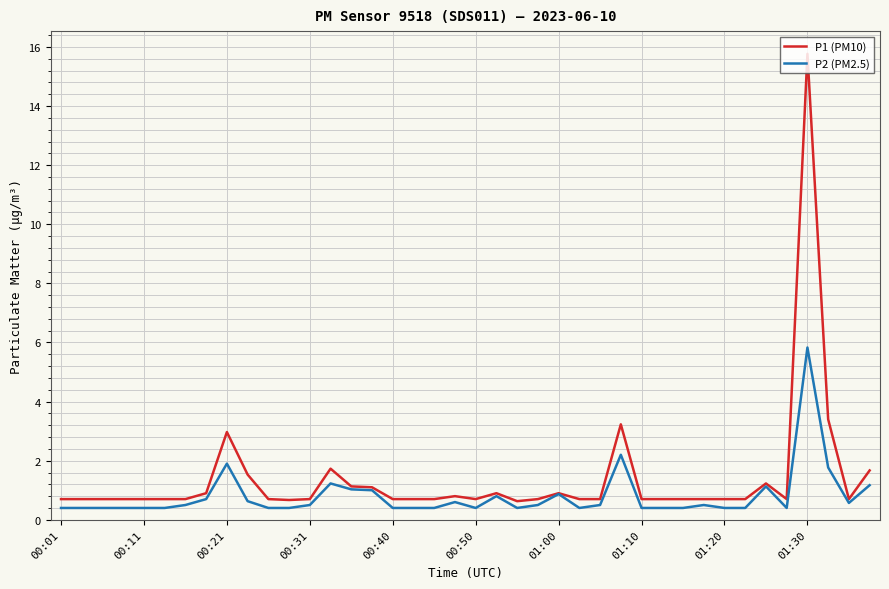

Which series has the largest range (max minus min)?

P1 (PM10)